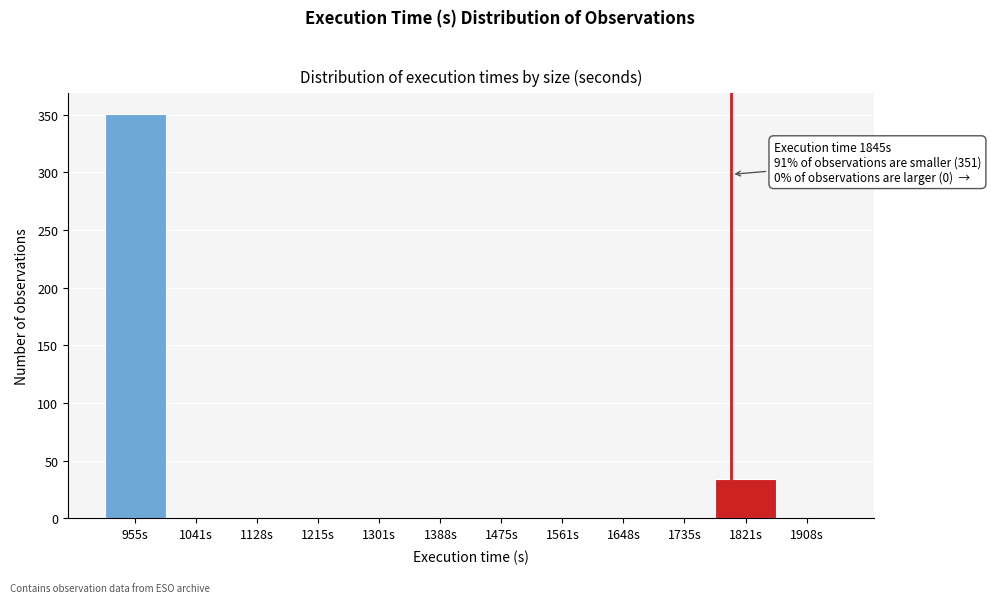

Reading left to right, list all the values displayed in this chart.

955s=351	1041s=0	1128s=0	1215s=0	1301s=0	1388s=0	1475s=0	1561s=0	1648s=0	1735s=0	1821s=34	1908s=0